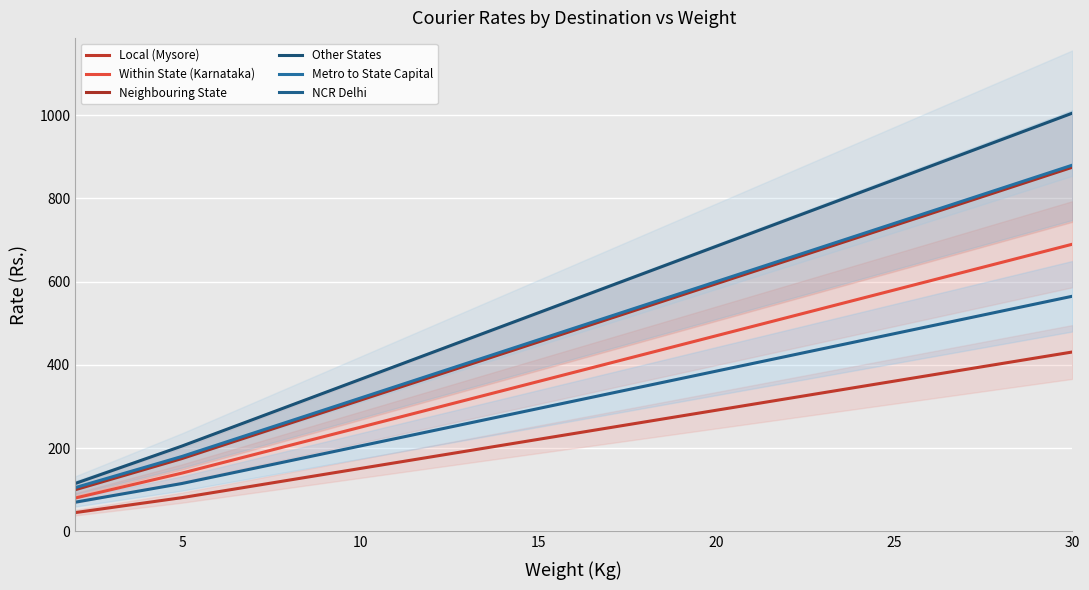

What is the value of the Local (Mysore) point at the 13th from the left?

207